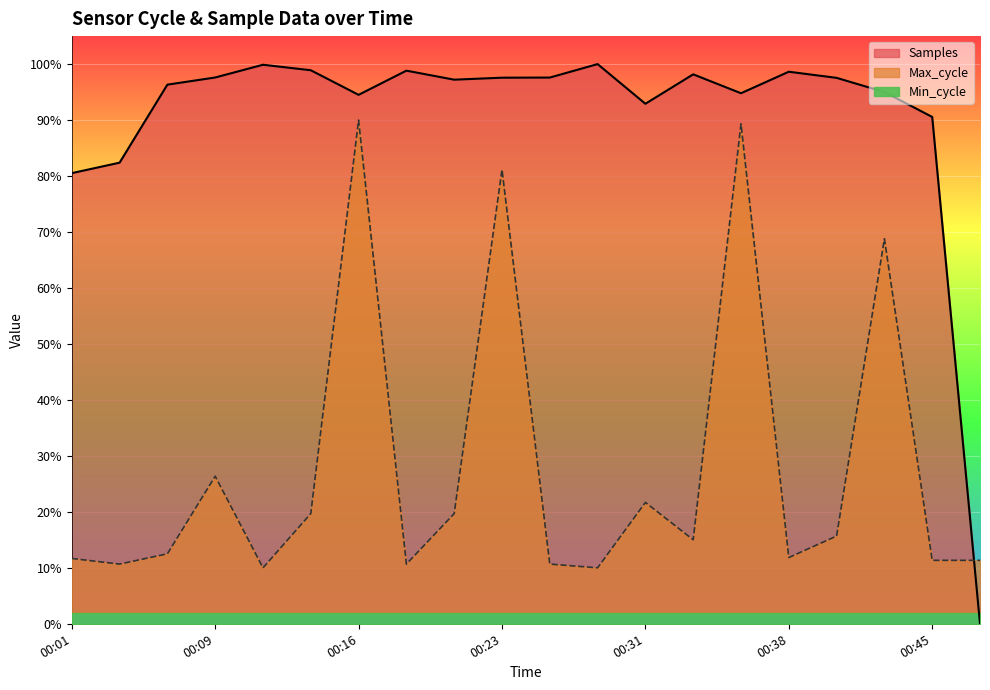

Where does the Samples series first go above 97?

00:09